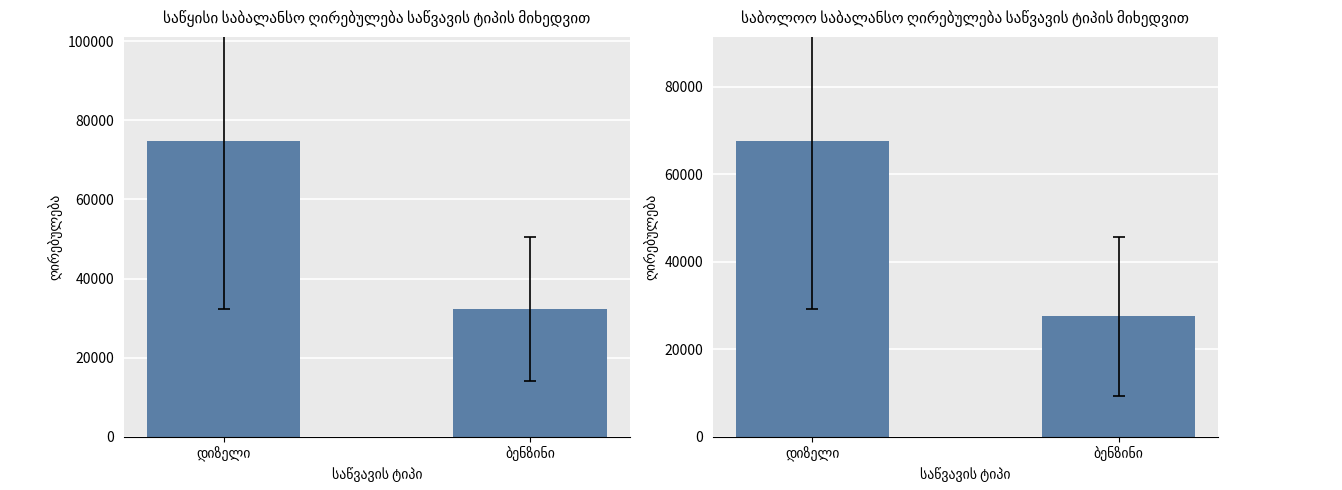

Reading left to right, transcribe all the data shown in this chart.

საწყისი საბალანსო ღირებულება: 74878.6	32274.3
საბოლოო საბალანსო ღირებულება: 67706.6	27491.3